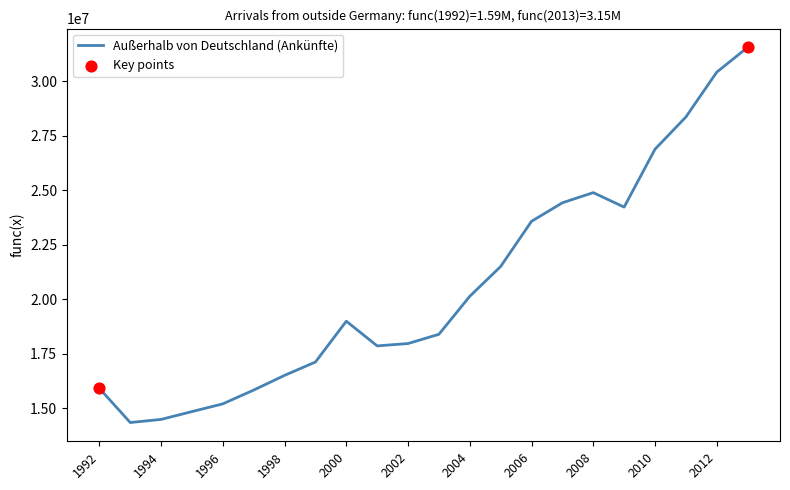

What is the difference between the maximum and minimum values?

17198073